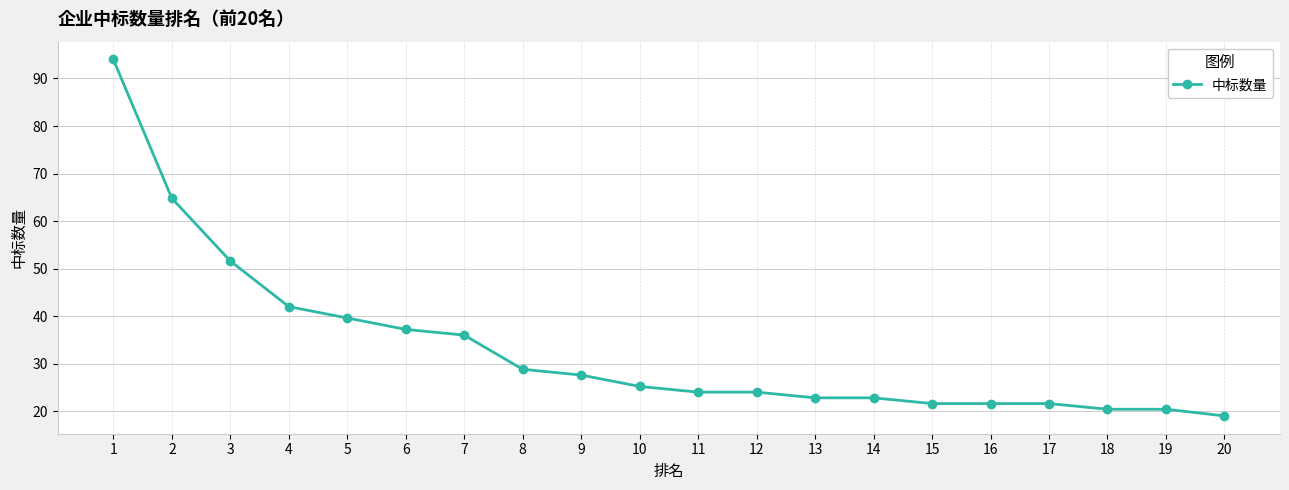

Which category has the lowest value across all series?

20